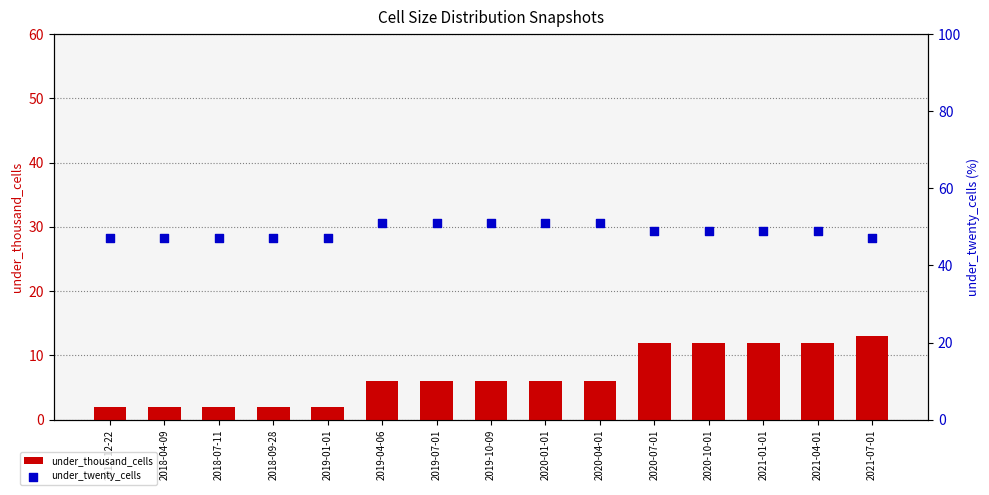

Is the value of under_hundred_cells at 2020-10-01 greater than the value of under_twenty_cells at 2020-01-01?

No